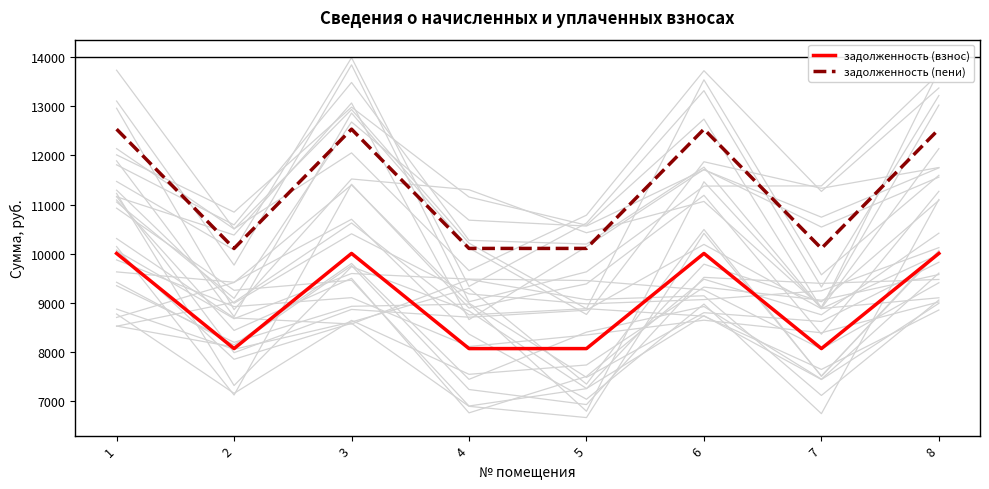

Which category has the lowest value in the задолженность (пени) series?

2